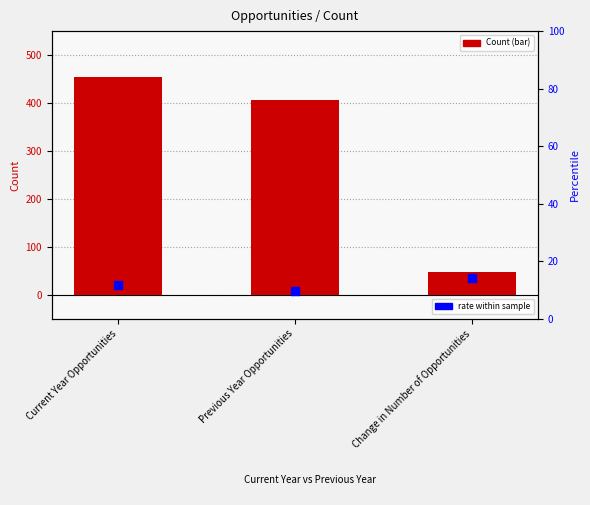

At which category is the sum across all series the highest?

Current Year Opportunities